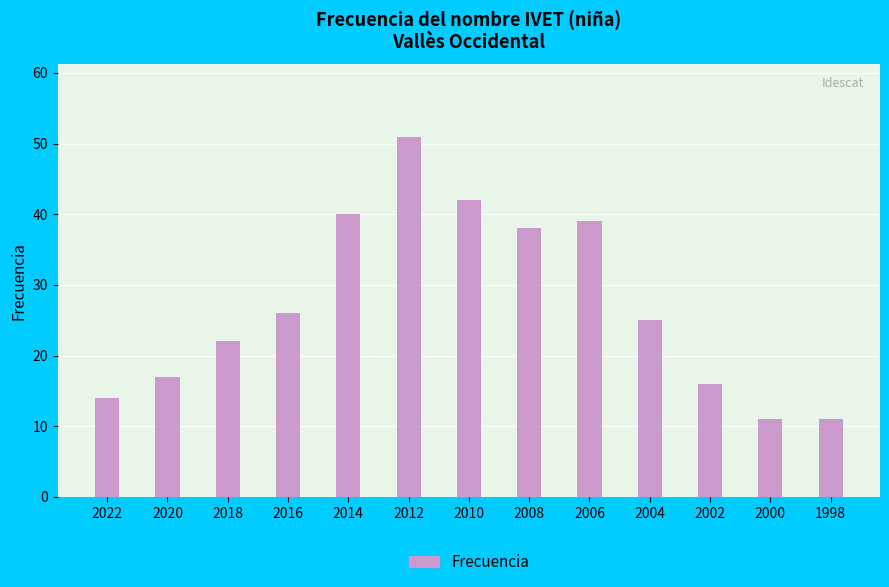

At which category does the chart reach its peak across all series?

2012